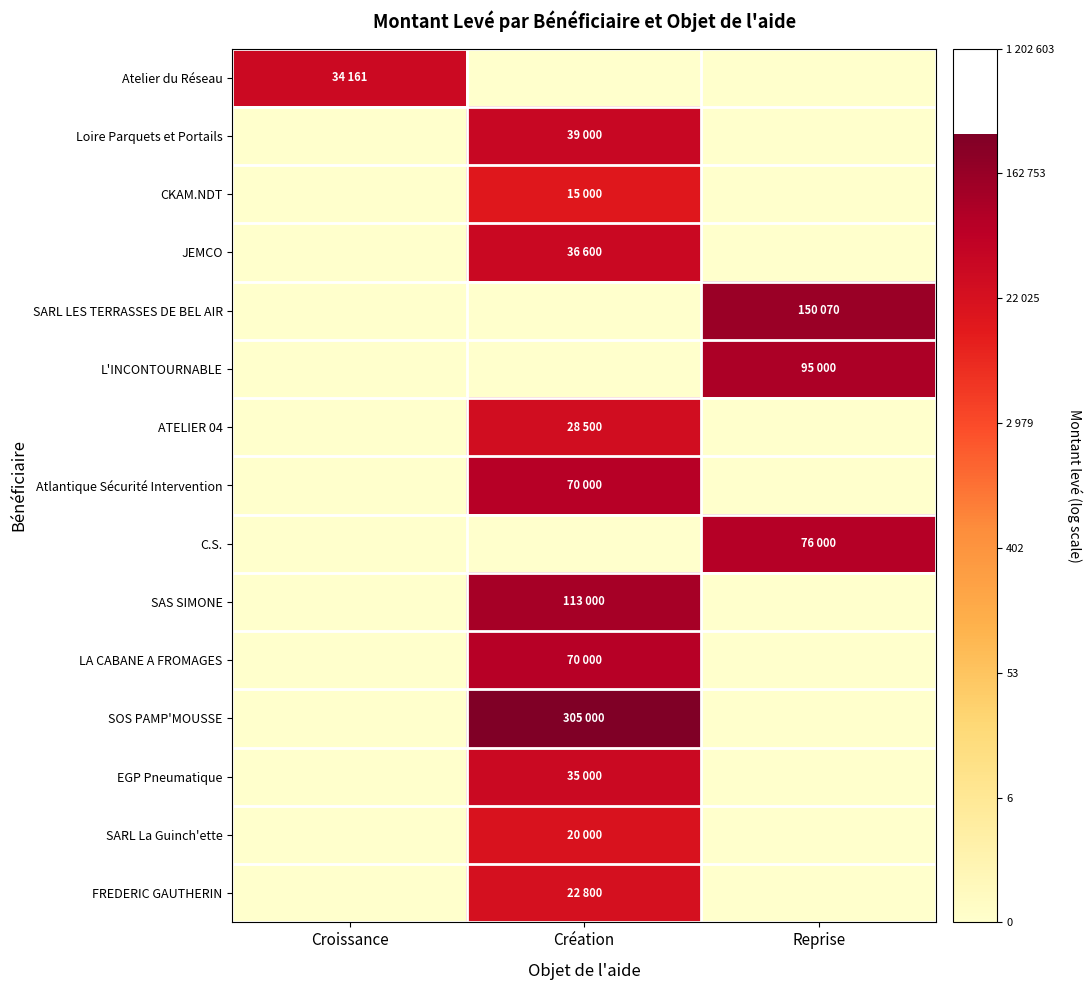

Reading right to left, what are all the values shown in this chart?

Atelier du Réseau: Reprise=0.0	Création=0.0	Croissance=10.4
Loire Parquets et Portails: Reprise=0.0	Création=10.6	Croissance=0.0
CKAM.NDT: Reprise=0.0	Création=9.6	Croissance=0.0
JEMCO: Reprise=0.0	Création=10.5	Croissance=0.0
SARL LES TERRASSES DE BEL AIR: Reprise=11.9	Création=0.0	Croissance=0.0
L'INCONTOURNABLE: Reprise=11.5	Création=0.0	Croissance=0.0
ATELIER 04: Reprise=0.0	Création=10.3	Croissance=0.0
Atlantique Sécurité Intervention: Reprise=0.0	Création=11.2	Croissance=0.0
C.S.: Reprise=11.2	Création=0.0	Croissance=0.0
SAS SIMONE: Reprise=0.0	Création=11.6	Croissance=0.0
LA CABANE A FROMAGES: Reprise=0.0	Création=11.2	Croissance=0.0
SOS PAMP'MOUSSE: Reprise=0.0	Création=12.6	Croissance=0.0
EGP Pneumatique: Reprise=0.0	Création=10.5	Croissance=0.0
SARL La Guinch'ette: Reprise=0.0	Création=9.9	Croissance=0.0
FREDERIC GAUTHERIN: Reprise=0.0	Création=10.0	Croissance=0.0